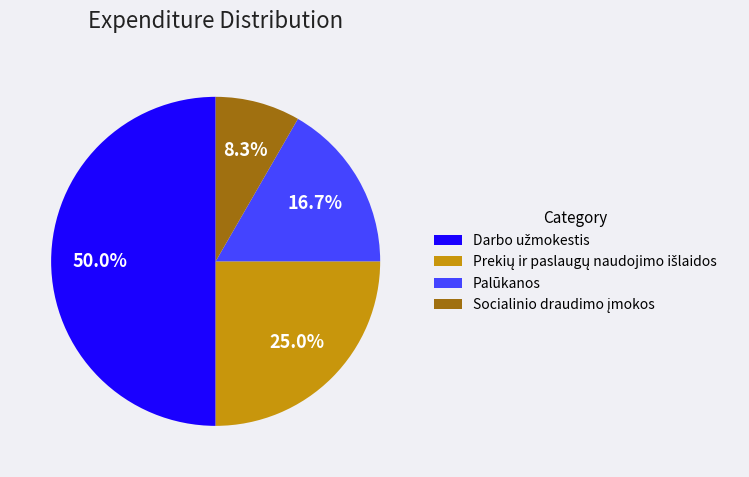

Is Palūkanos the majority of the pie?

No